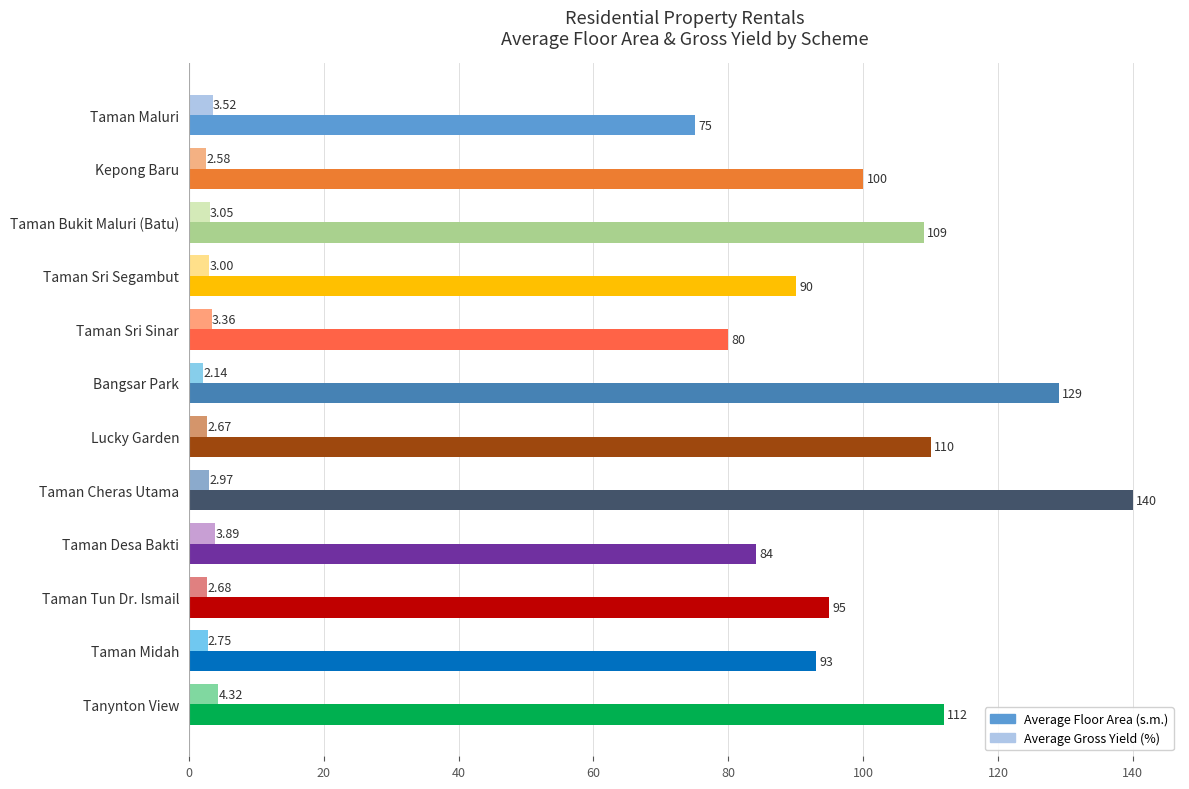

Which series has the largest range (max minus min)?

Average Floor Area (s.m.)